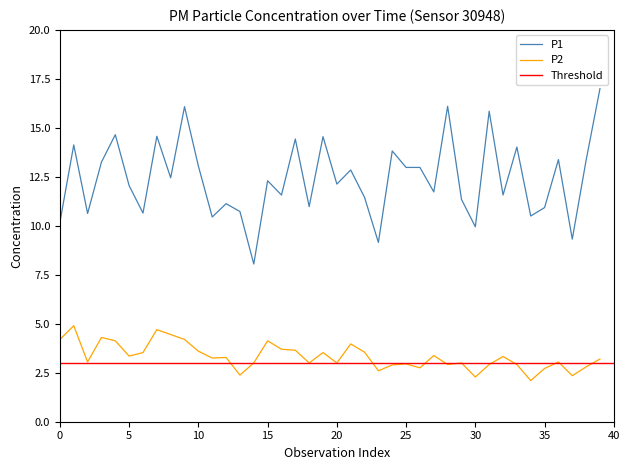

True or false: P1 and P2 cross at least once.

False